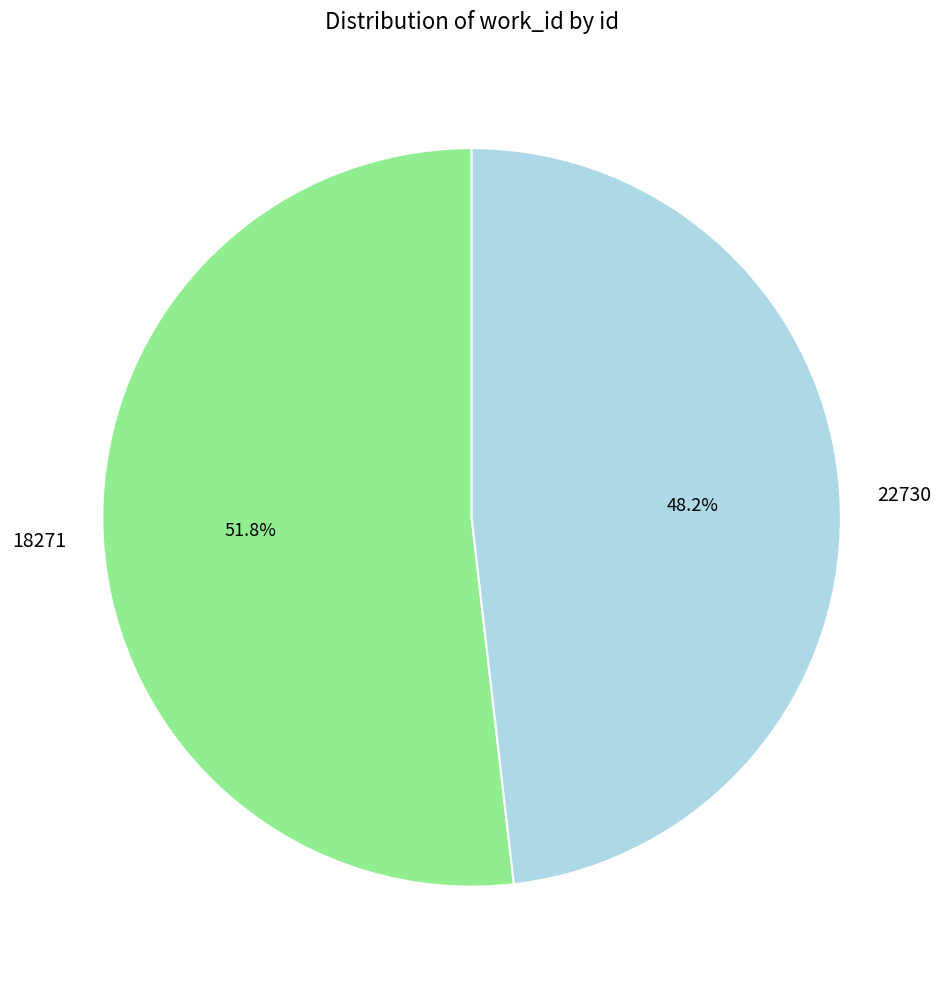

To the nearest percent, what is the difference between the 18271 and 22730 slice percentages?

4%